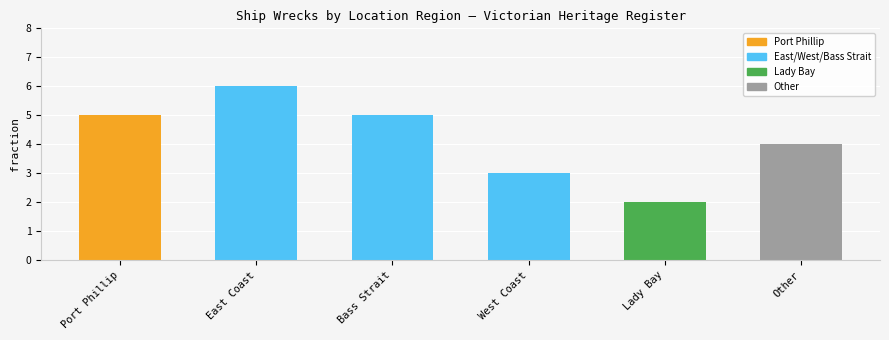

How many categories are shown in the chart?

6